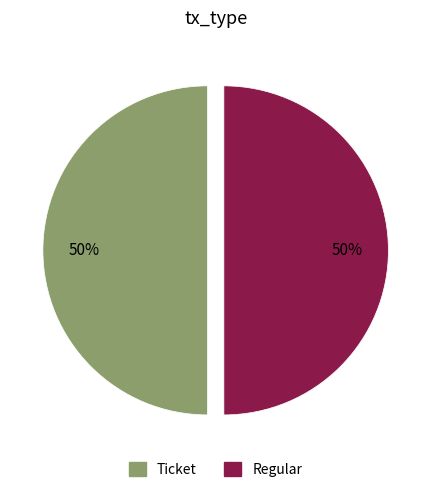

Is the sum of Ticket and Regular greater than half?

Yes